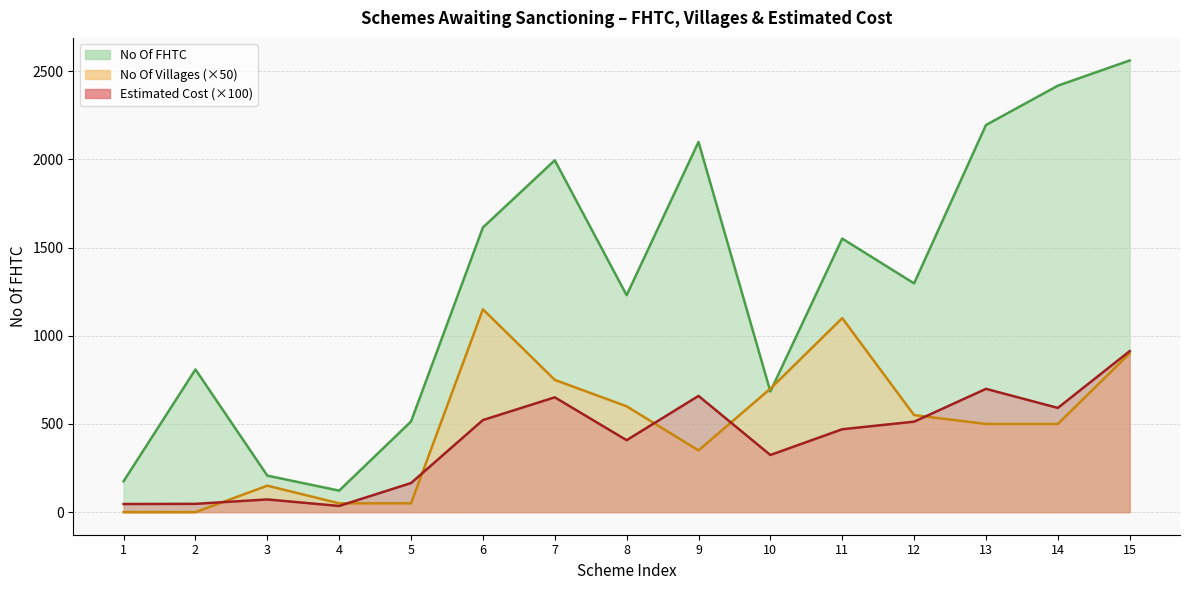

Count the number of data series in this chart.

3